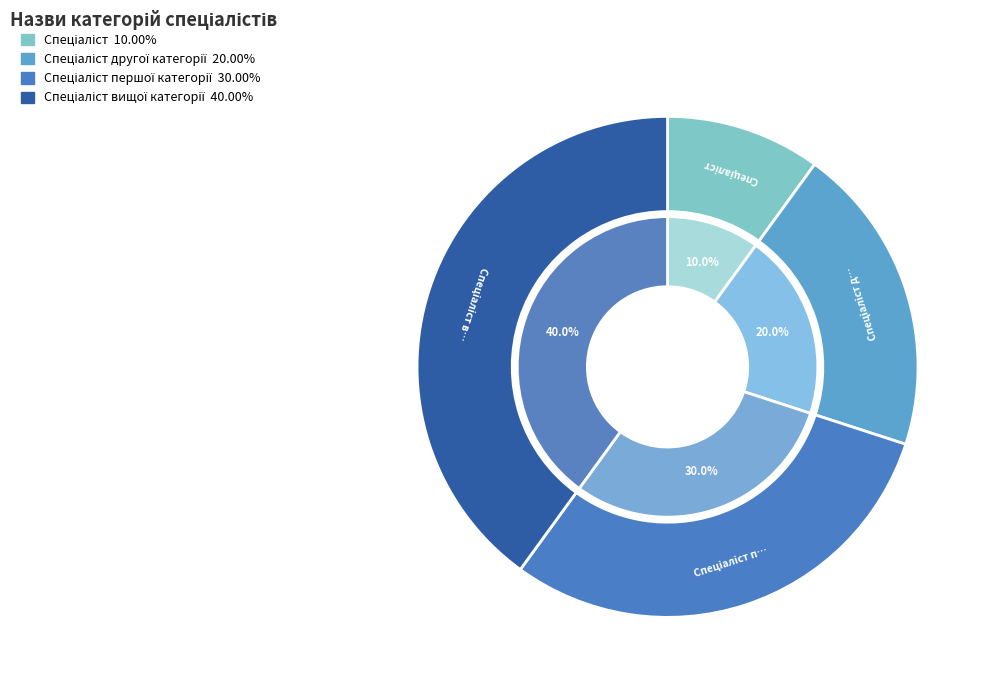

Is it true that Спеціаліст вищої категорії is 40% of the pie?

True